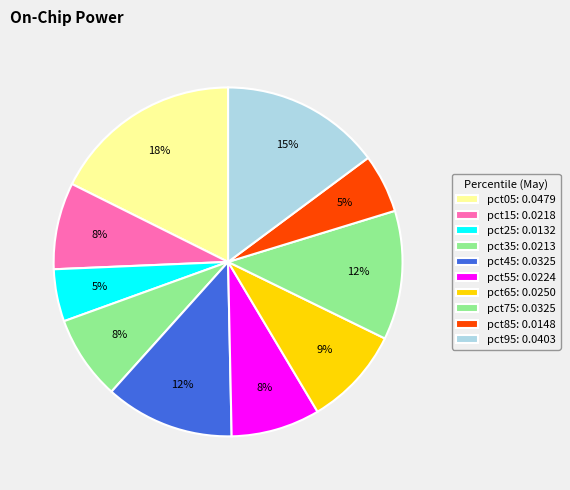

To the nearest percent, what is the difference between the pct25 and pct95 slice percentages?

10%